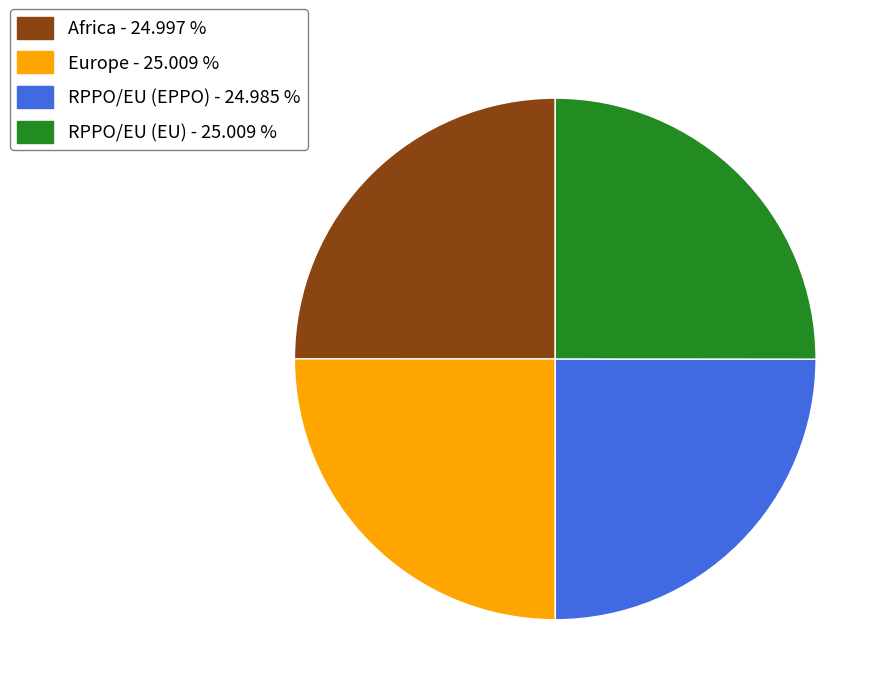

Approximately how many times larger is the value at RPPO/EU (EU) - 25.009 % compared to RPPO/EU (EPPO) - 24.985 %?

1.0